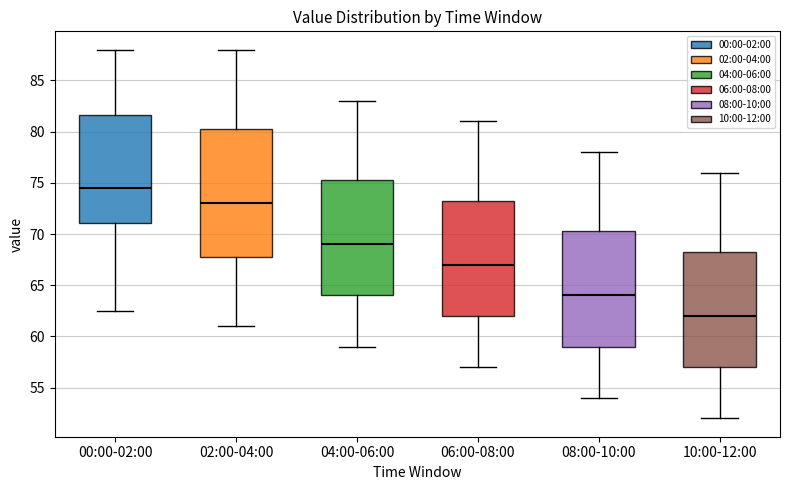

Reading left to right, transcribe this box plot: for each box, give where its median line is, the range the box spans, and where its two whiskers end, as read against the y-axis. The values are not printed on the chart, so give them approximately, as read against the axis.

00:00-02:00: median 74.5, box 71.0 to 81.5, whiskers 62.5 to 88.0
02:00-04:00: median 73.0, box 68.0 to 80.5, whiskers 61.0 to 88.0
04:00-06:00: median 69.0, box 64.0 to 75.5, whiskers 59.0 to 83.0
06:00-08:00: median 67.0, box 62.0 to 73.5, whiskers 57.0 to 81.0
08:00-10:00: median 64.0, box 59.0 to 70.5, whiskers 54.0 to 78.0
10:00-12:00: median 62.0, box 57.0 to 68.5, whiskers 52.0 to 76.0